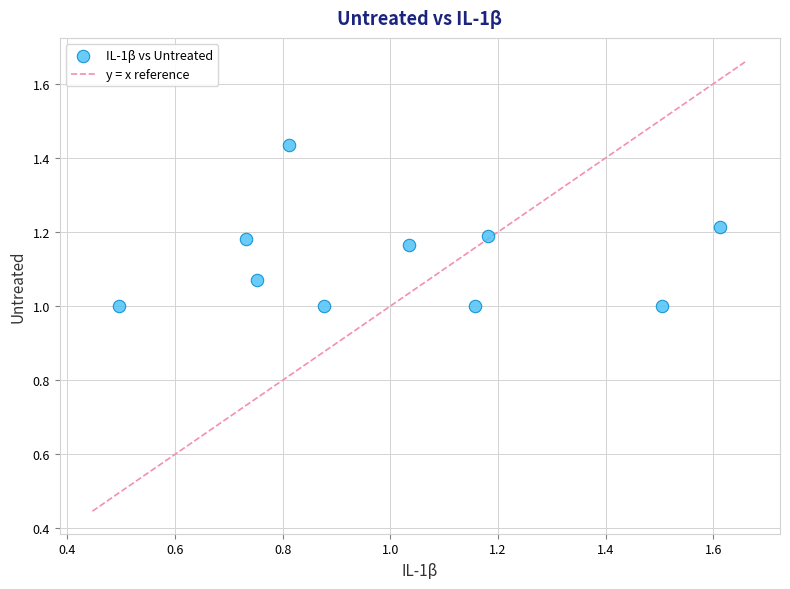

What is the range of Y values (max minus min)?

0.4